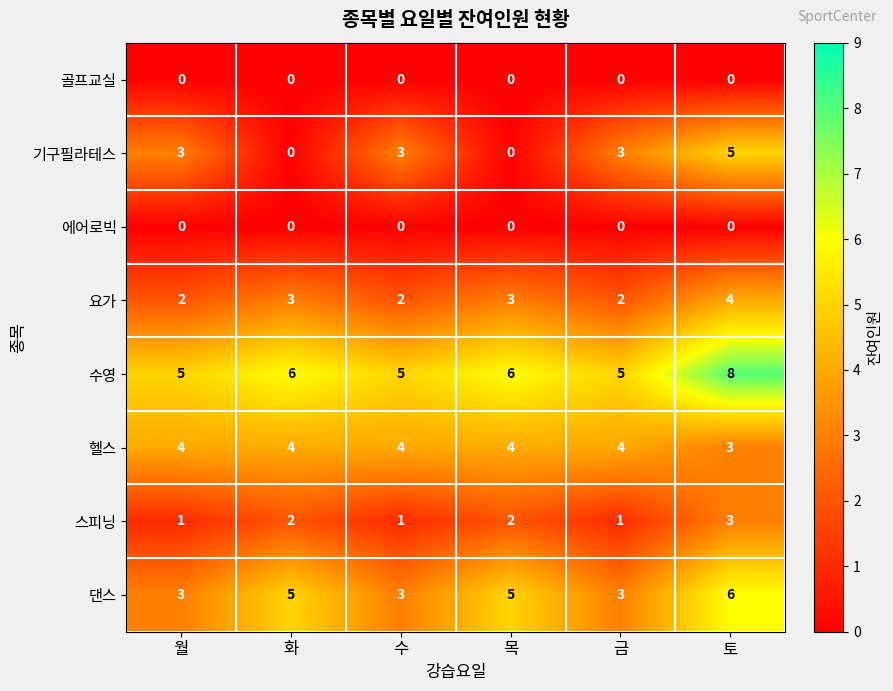

What is the average value of the 헬스 series?

4